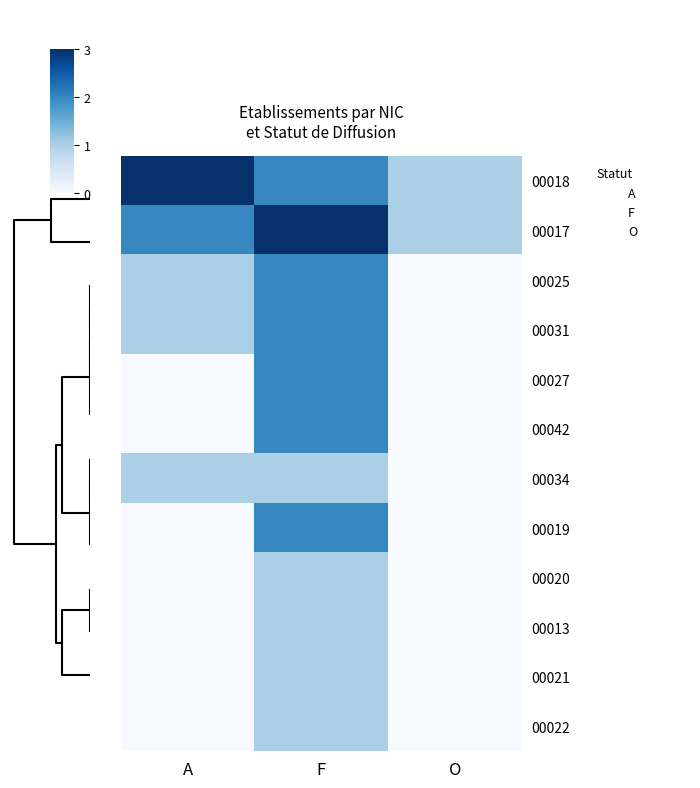

What is the spread (max minus min) of values at O?

1